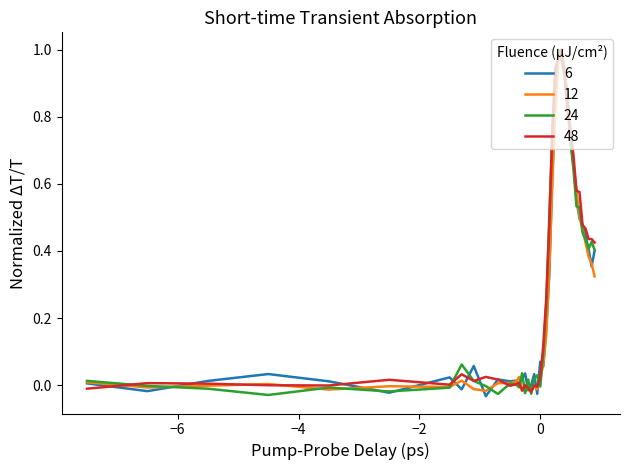

Is this an area chart (filled region under the line)?

No